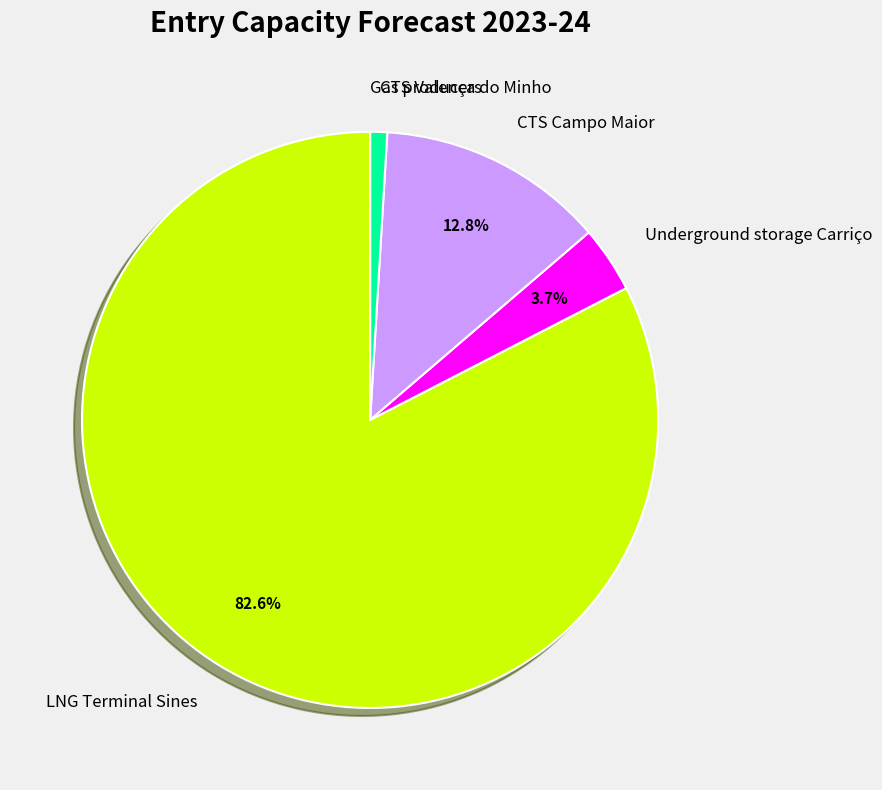

What is the largest slice in the pie chart?

LNG Terminal Sines